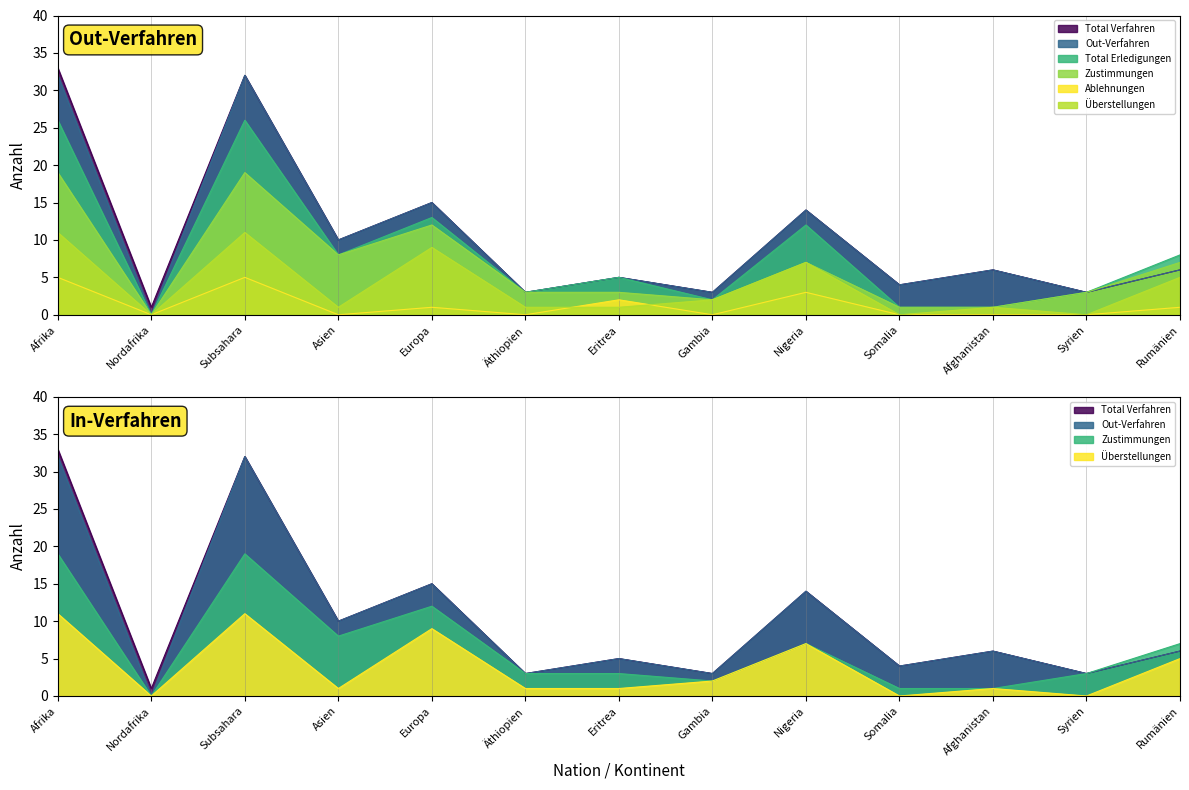

What is the label of the 1st point from the left?

Afrika